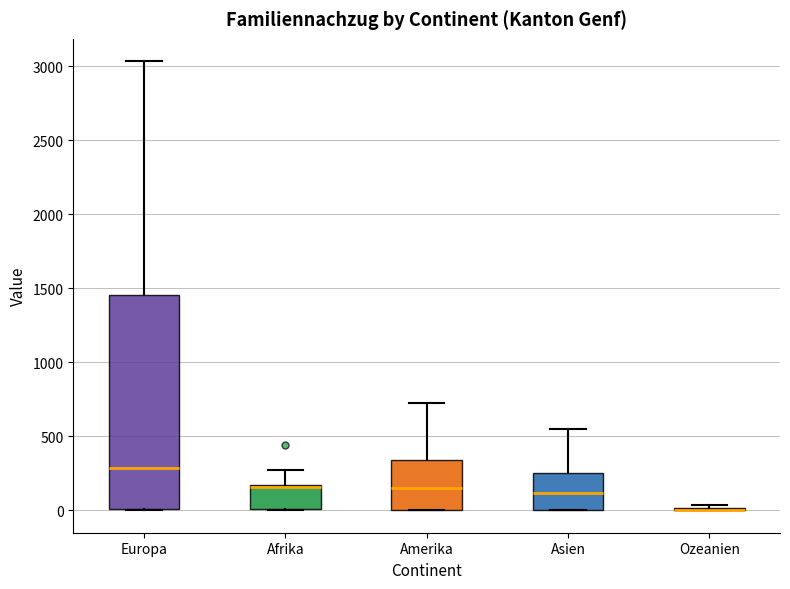

Reading left to right, read every box against the y-axis: the position of its median line, the range the box covers, and the ends of its whiskers. The values are not printed on the chart, so give them approximately, as read against the axis.

Europa: median 300, box 0 to 1450, whiskers 0 to 3050
Afrika: median 150 (drawn on the box's upper edge), box 0 to 150, whiskers 0 to 250
Amerika: median 150, box 0 to 350, whiskers 0 to 750
Asien: median 100, box 0 to 250, whiskers 0 to 550
Ozeanien: box collapsed to a line at 0, whiskers 0 to 50